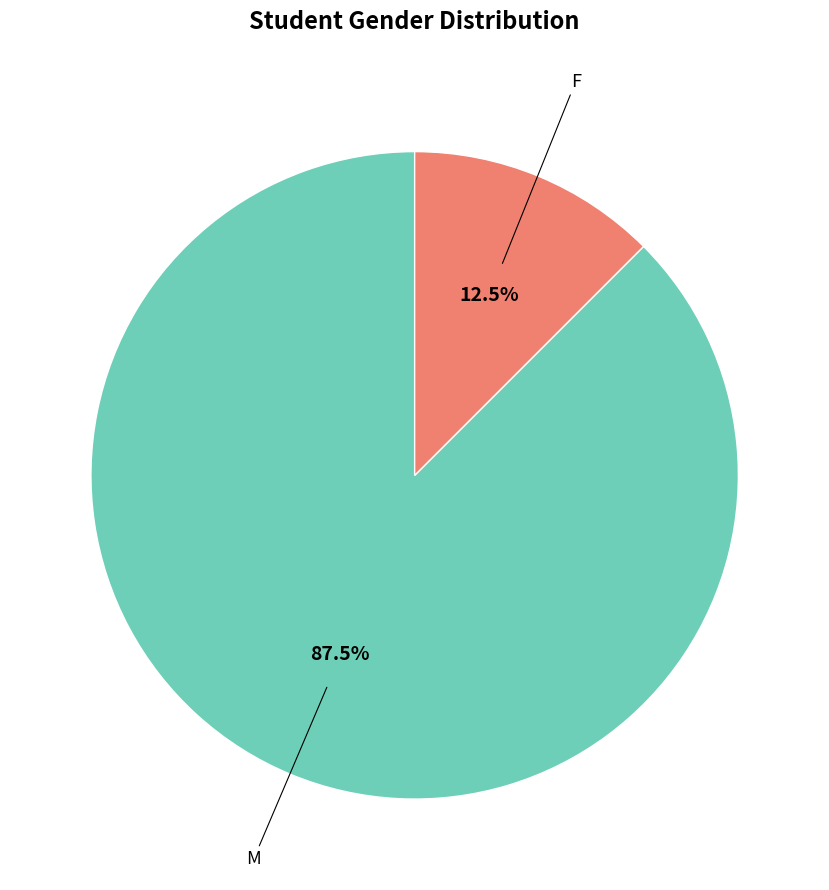

How many segments does this pie chart have?

2